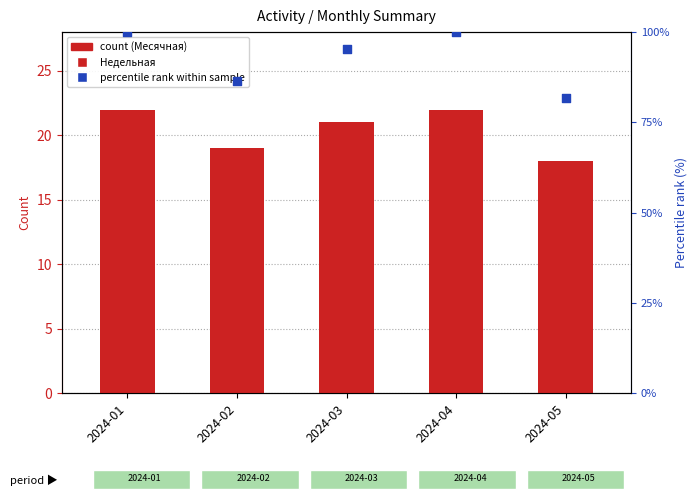

At how many categories does at least one series exceed 91?

3